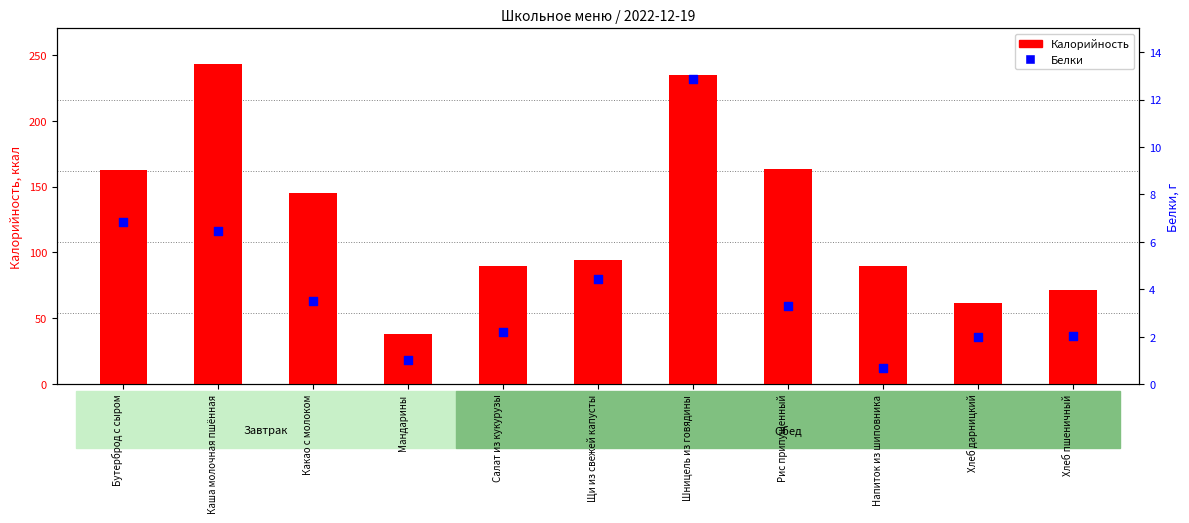

Is the value of Белки at Рис припущенный greater than the value of Калорийность at Мандарины?

No